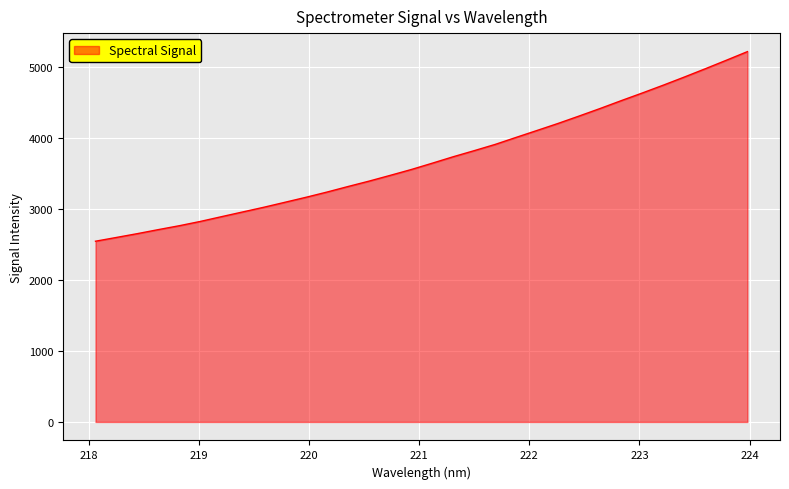

How many lines are shown in the chart?

1